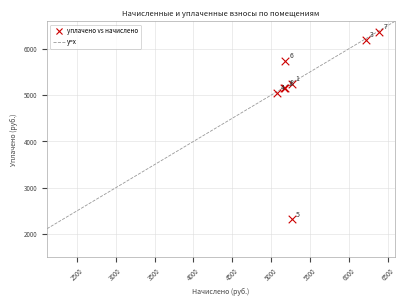

What Y value in the scatter plot is closest to 4339?

5048.0